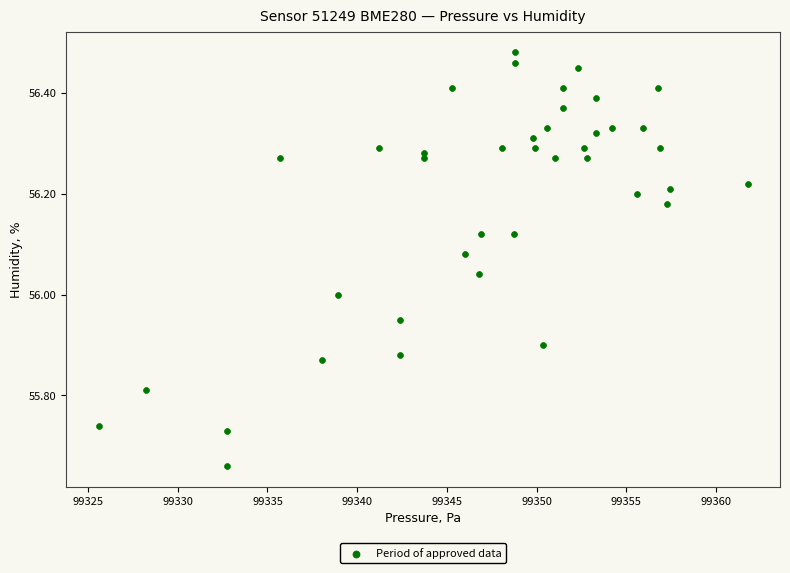

What is the range of X values (max minus min)?

36.2